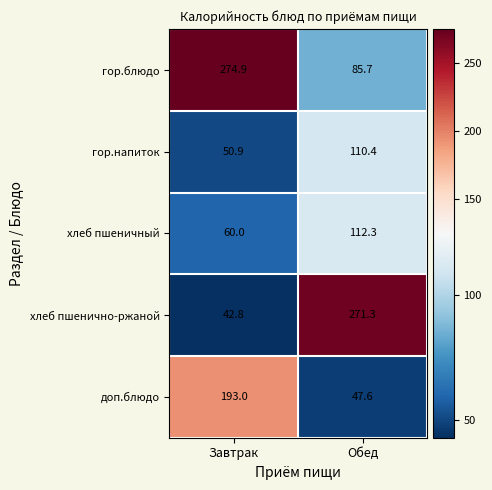

Which series changed the most between Завтрак and Обед?

хлеб пшенично-ржаной